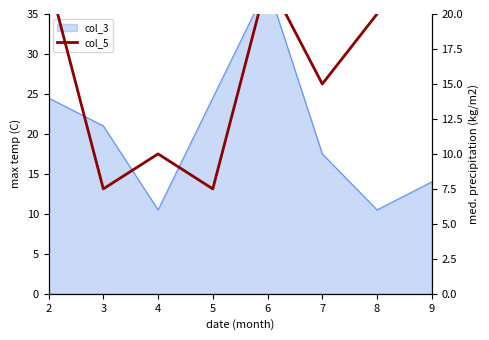

At which label does the data first exceed 20?

2